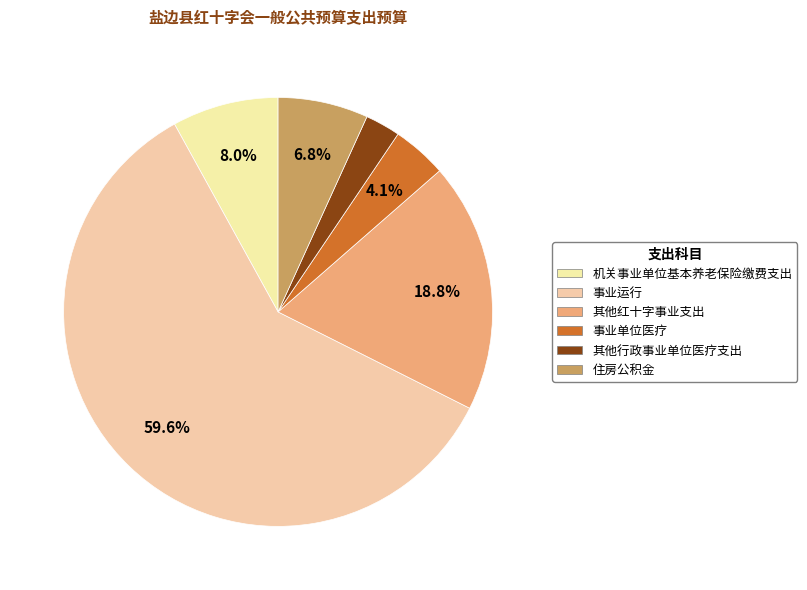

Count the number of slices in the pie.

6